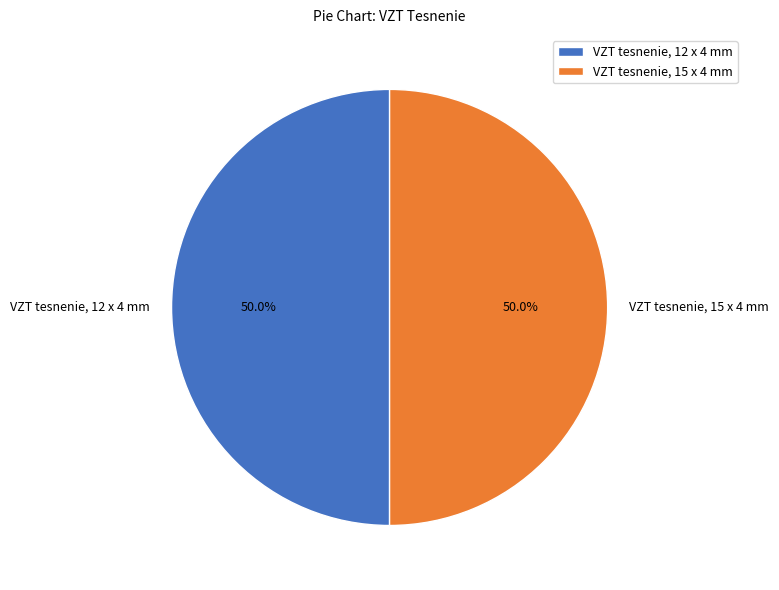

To the nearest percent, what portion does VZT tesnenie, 12 x 4 mm represent?

50%